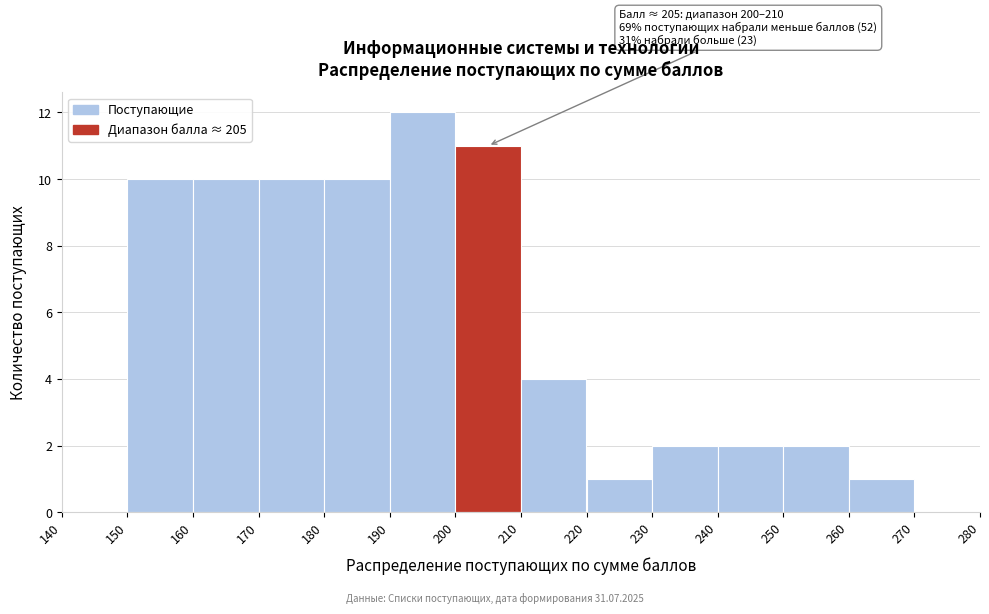

Over which range of the x-axis is the bar tallest?

190 to 200